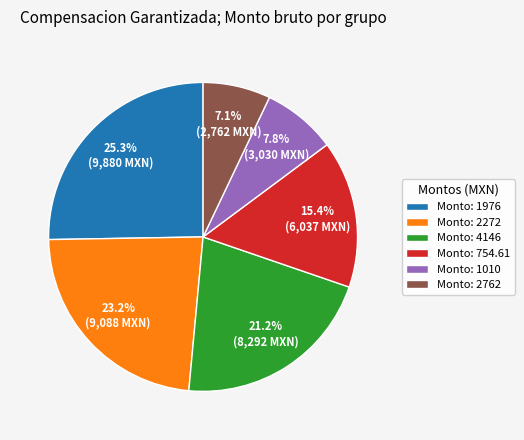

What portion of the pie excludes Monto: 2762?

92.9%